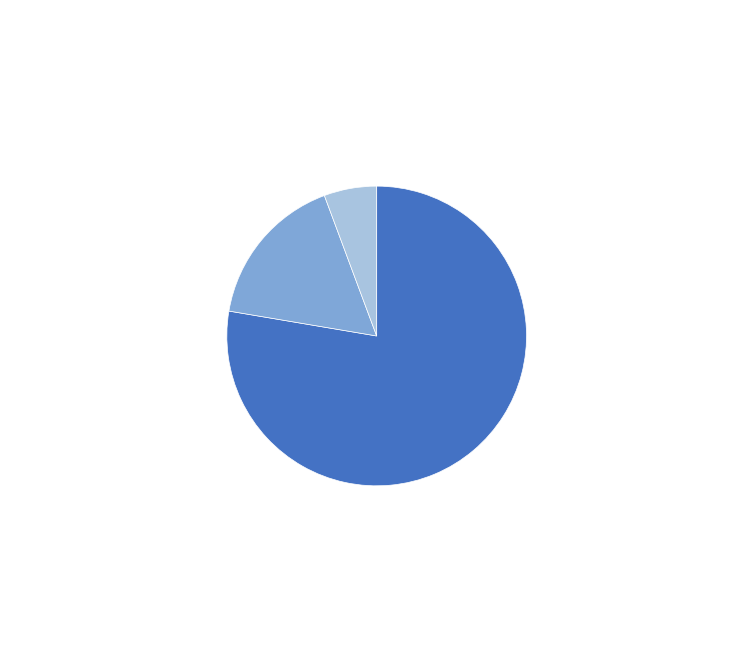

Do The Day You Begin and We Need To Talk About Kevin together represent more than half of the pie?

Yes